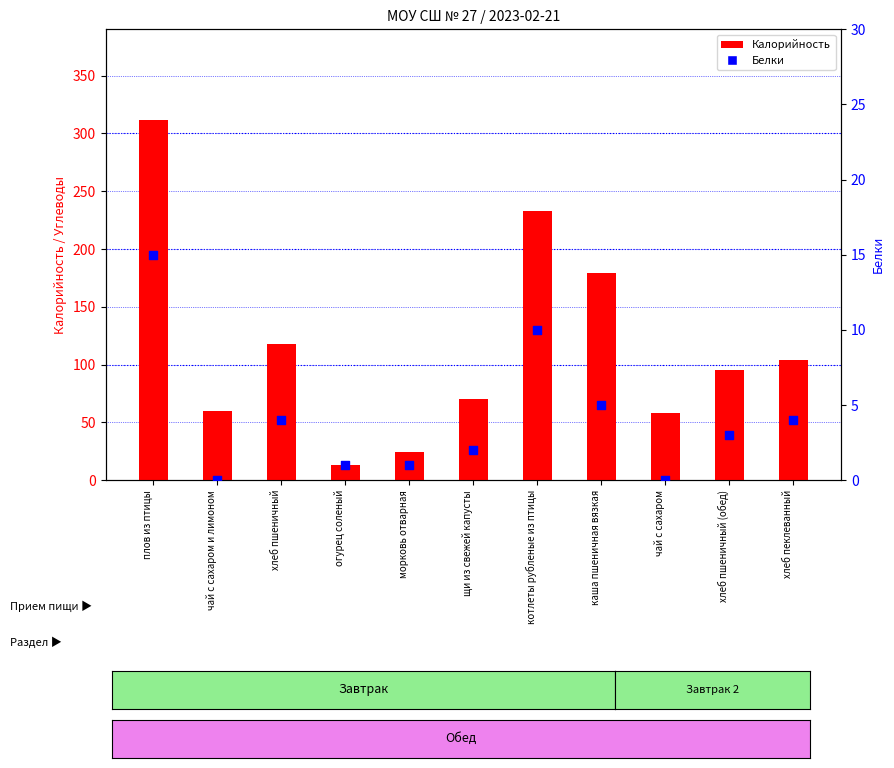

Which series contains the lowest Y value?

Белки